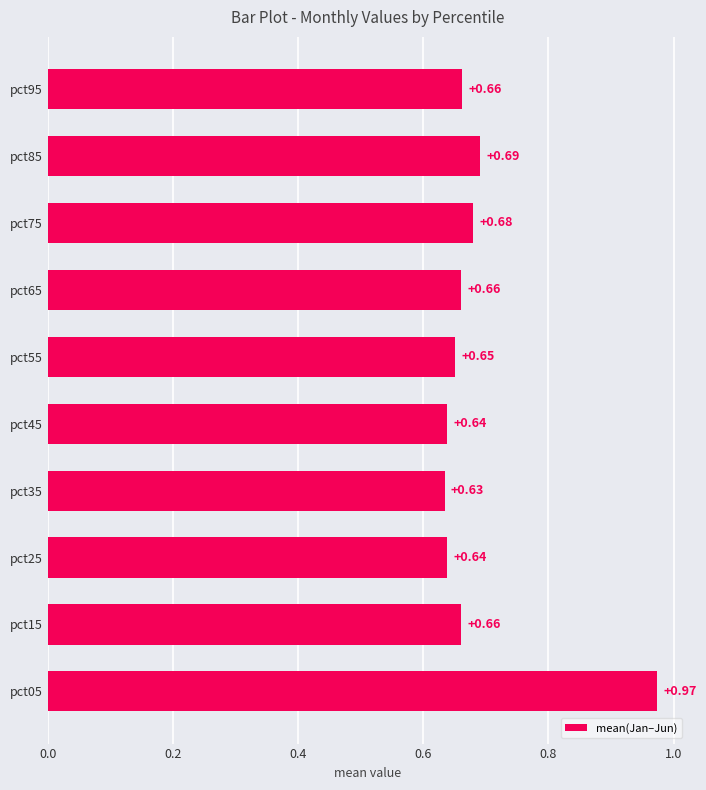

Which has a higher value, pct65 or pct05?

pct05